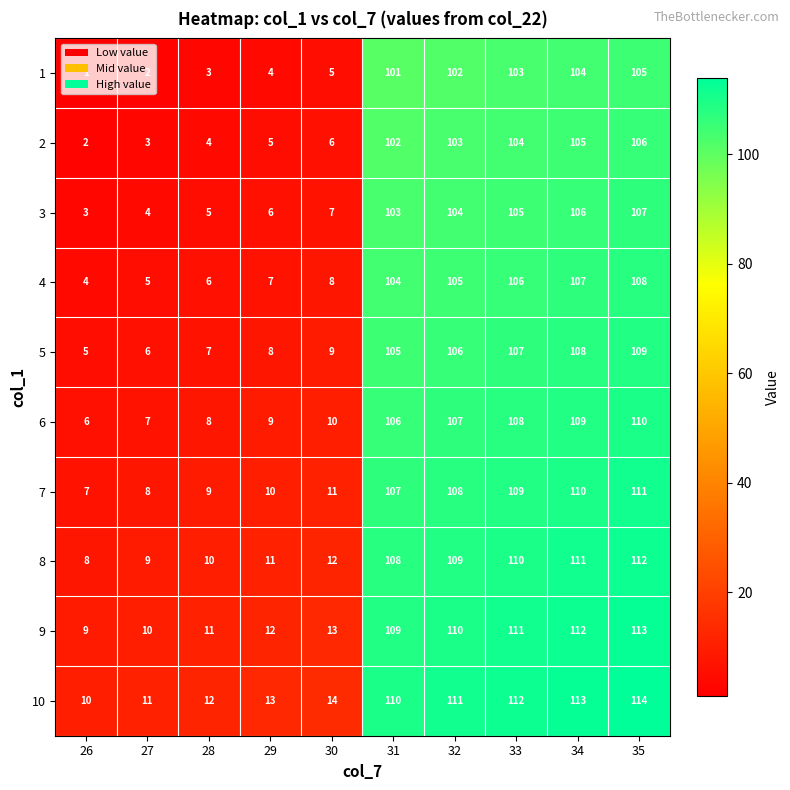

What is the sum of the 5 values at 27 and 34?

114